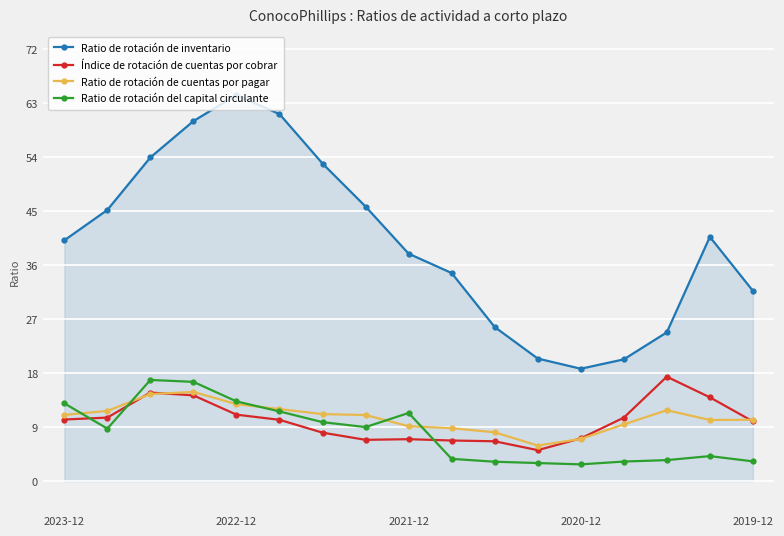

Which series has the largest range (max minus min)?

Ratio de rotación de inventario